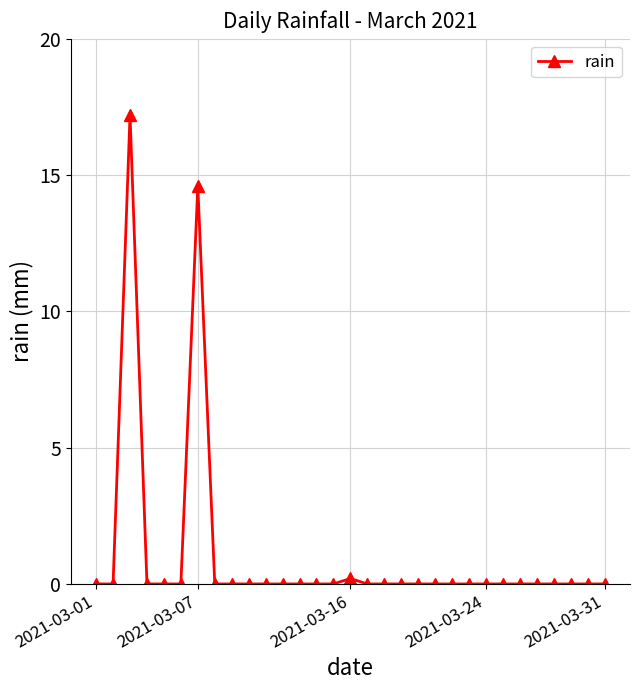

What is the difference between the maximum and second lowest values?

17.2